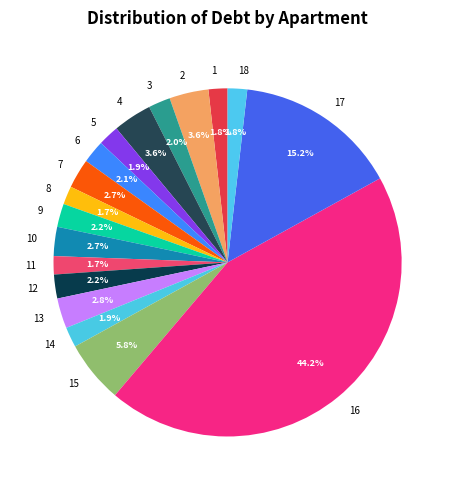

Which category has the biggest portion of the pie?

16